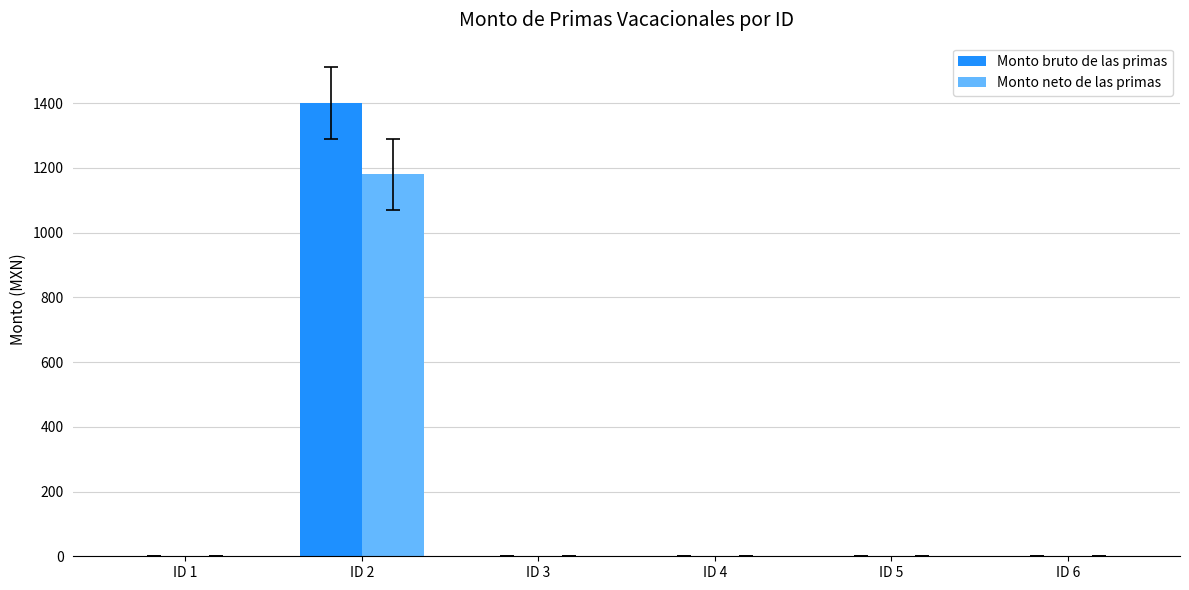

At which category is the sum across all series the highest?

ID 2